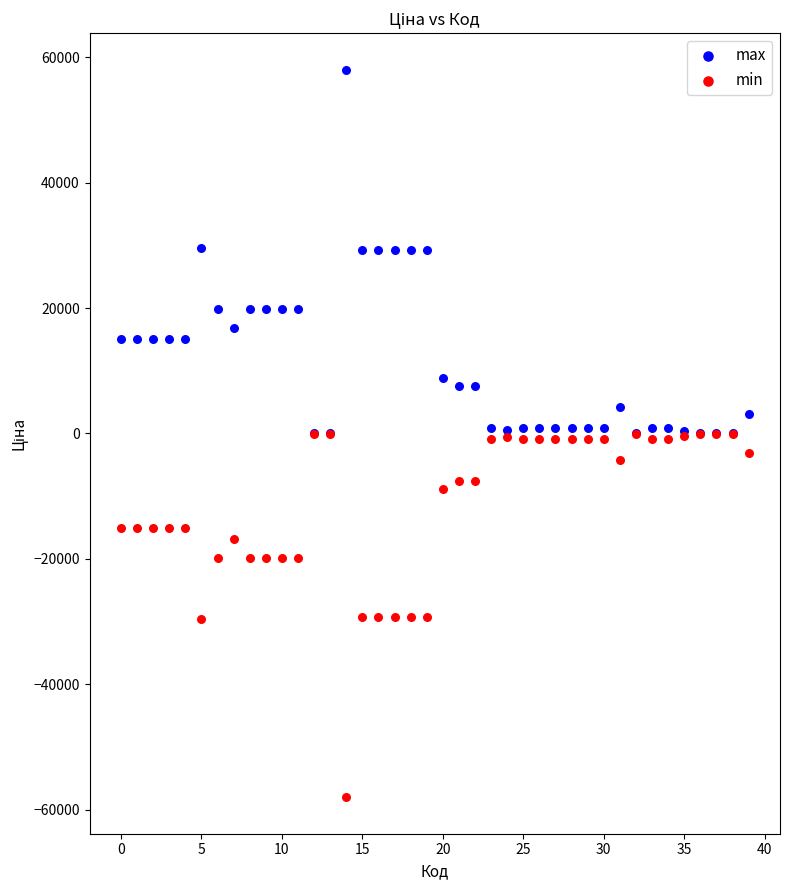

Which series reaches the minimum Y coordinate?

min